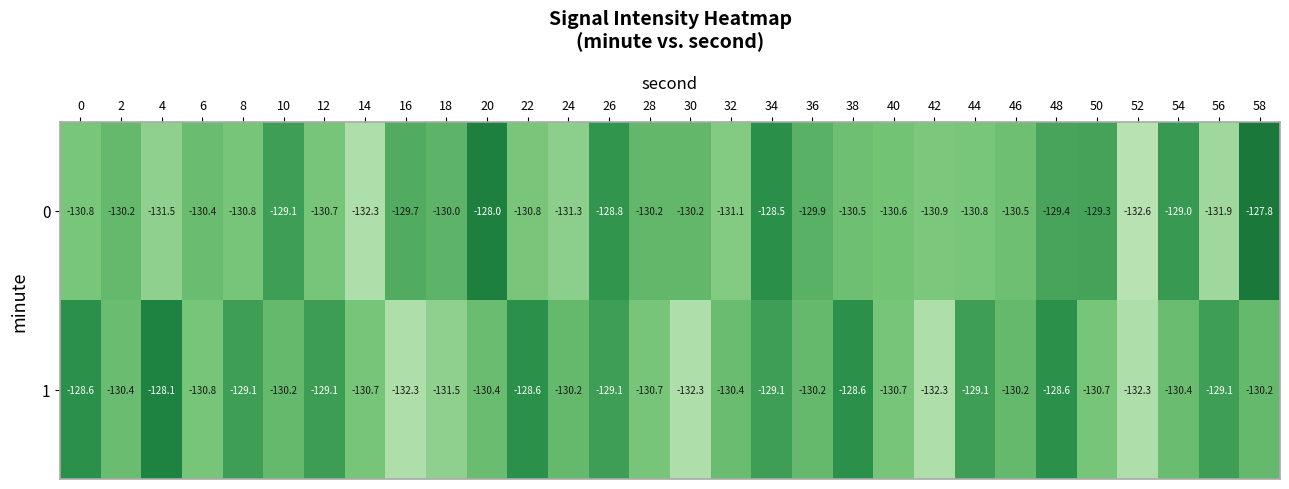

The value of 1 at 26 is -129.1. True or false?

True